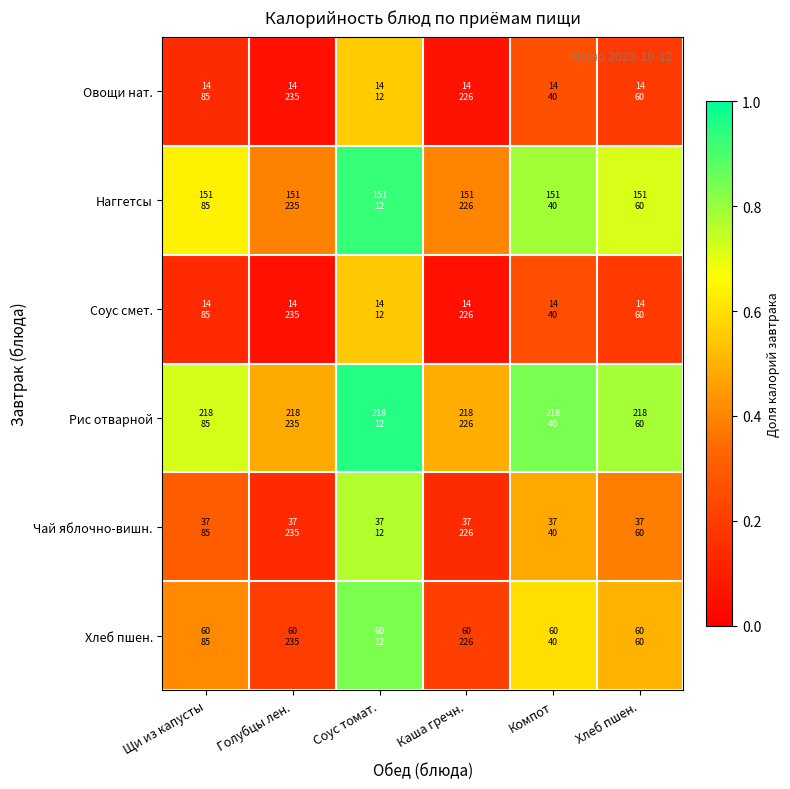

At which category is the sum across all series the highest?

Соус томат.